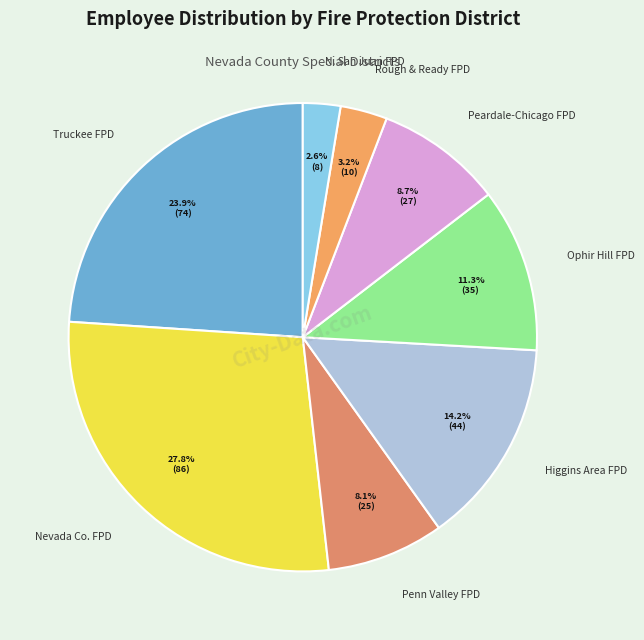

How many slices are in this pie chart?

8